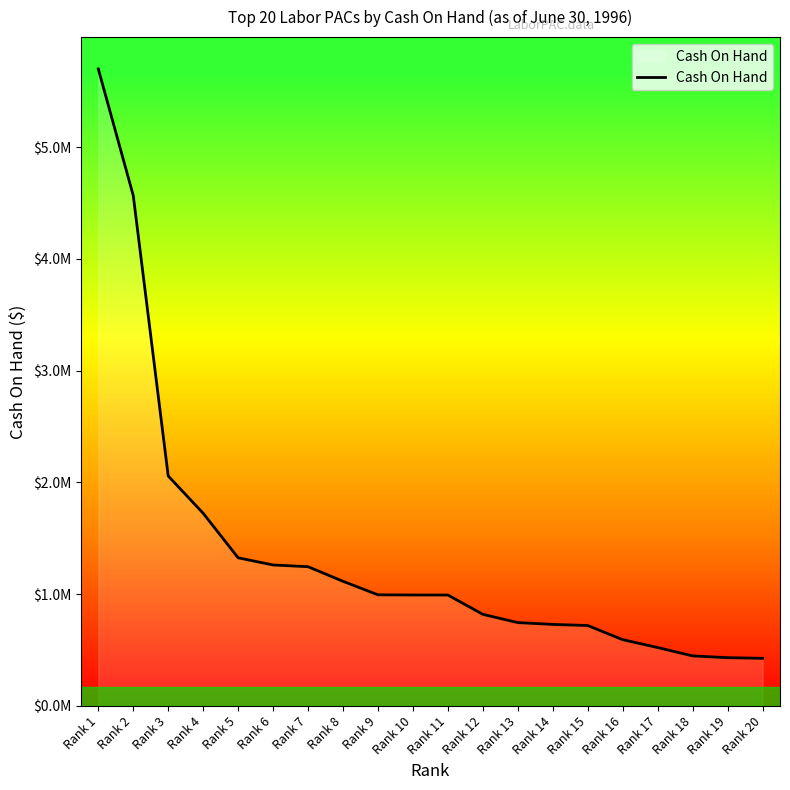

Is this an area chart (filled region under the line)?

Yes